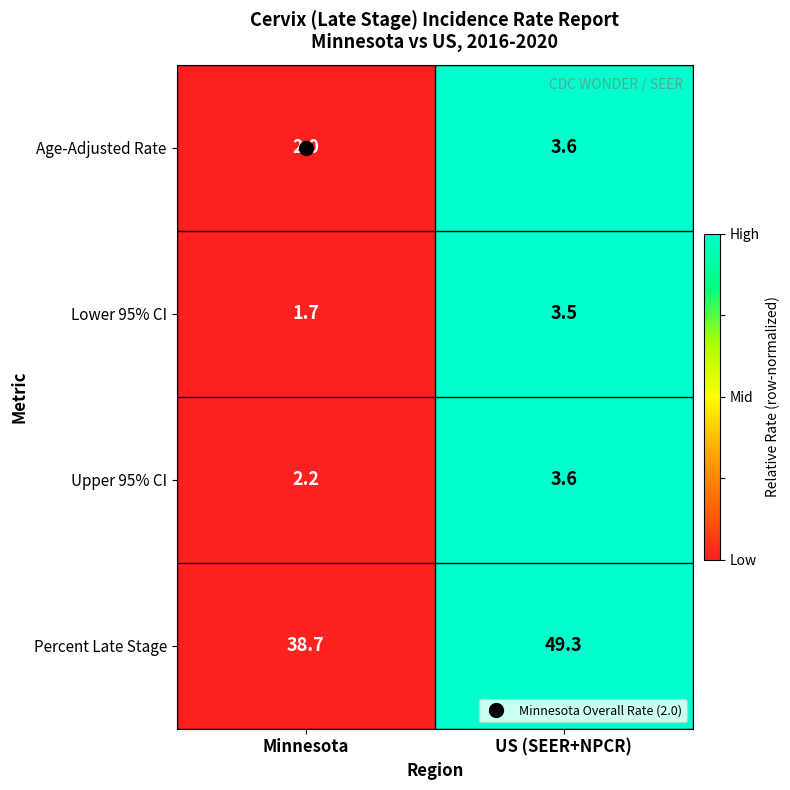

What is the total value across all series at Minnesota?

44.6